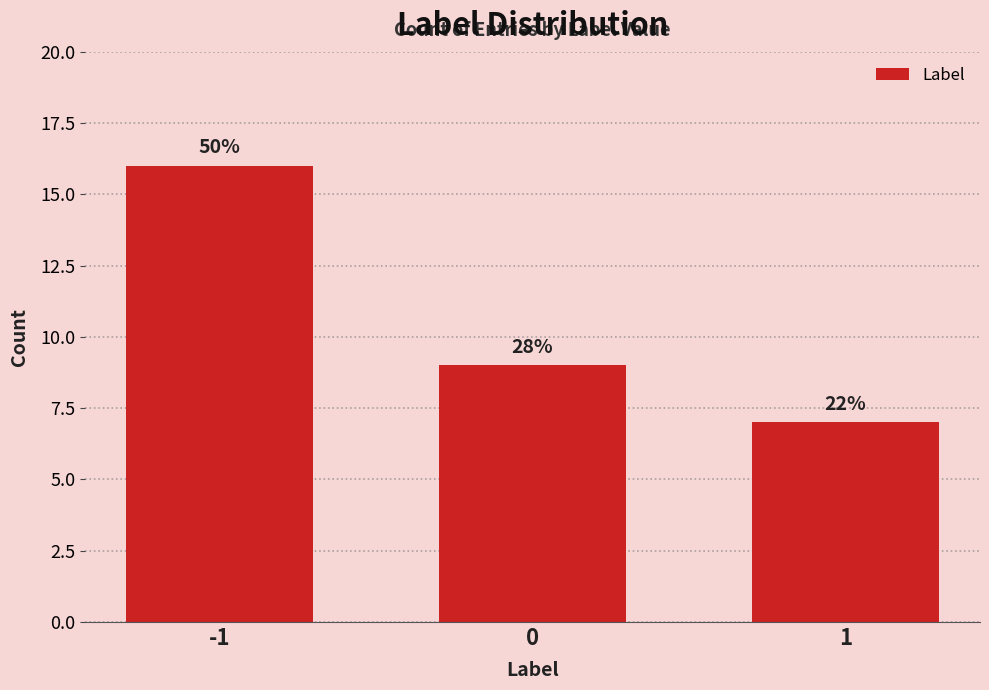

How many bars are there in total?

3